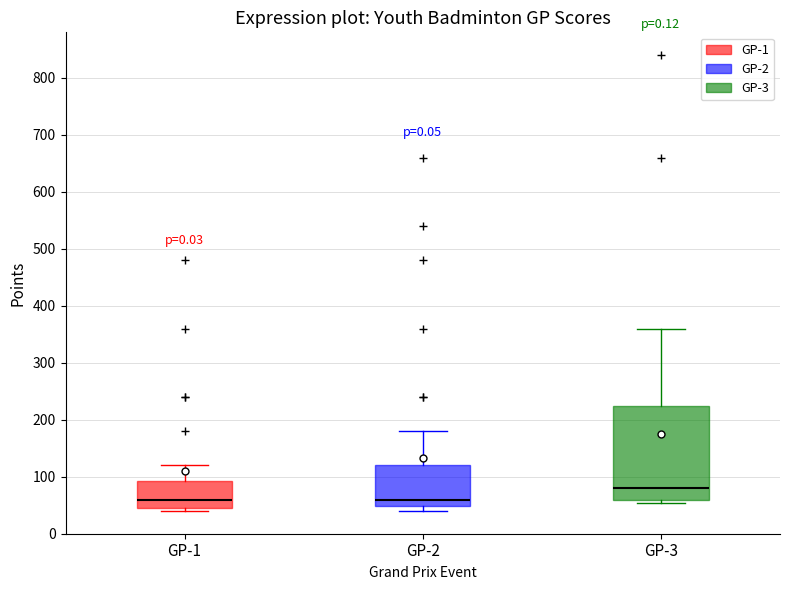

Where is the upper edge of the box for GP-2 on the y-axis? The values are not printed on the chart, so give them approximately, as read against the axis.

120